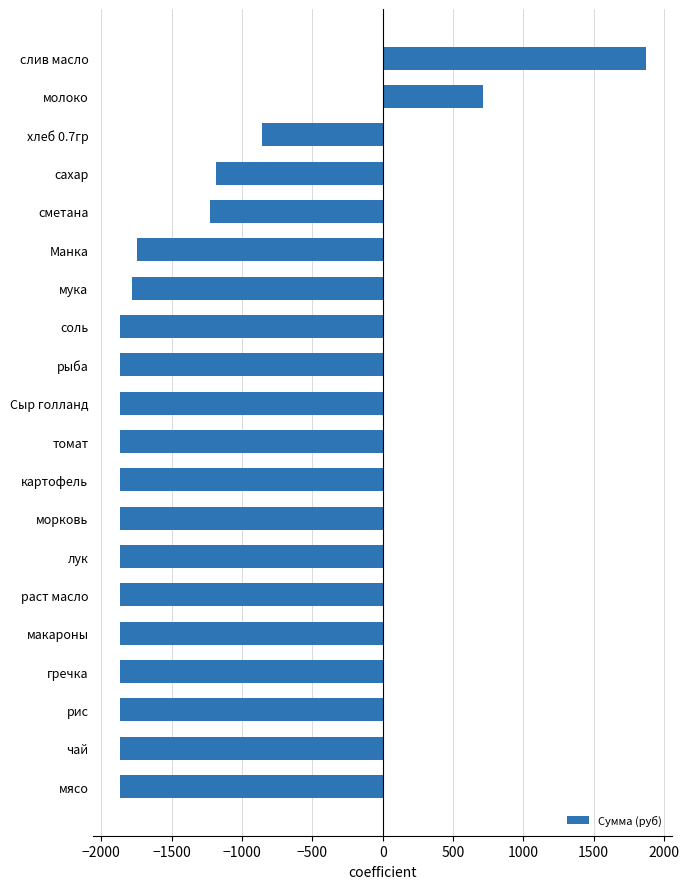

Does the chart contain stacked bars?

No